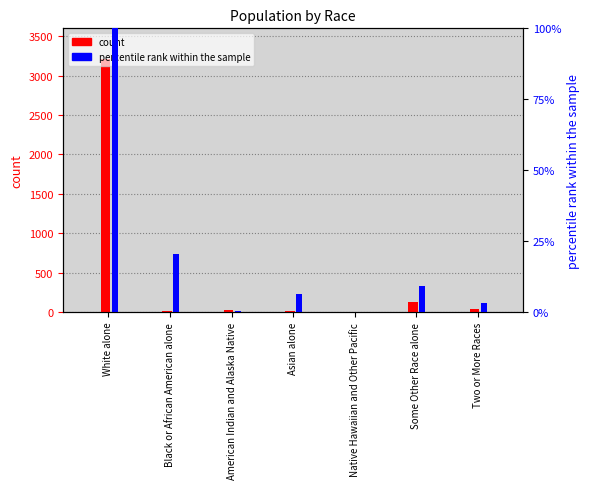

Which series has the largest total across all categories?

This Area count